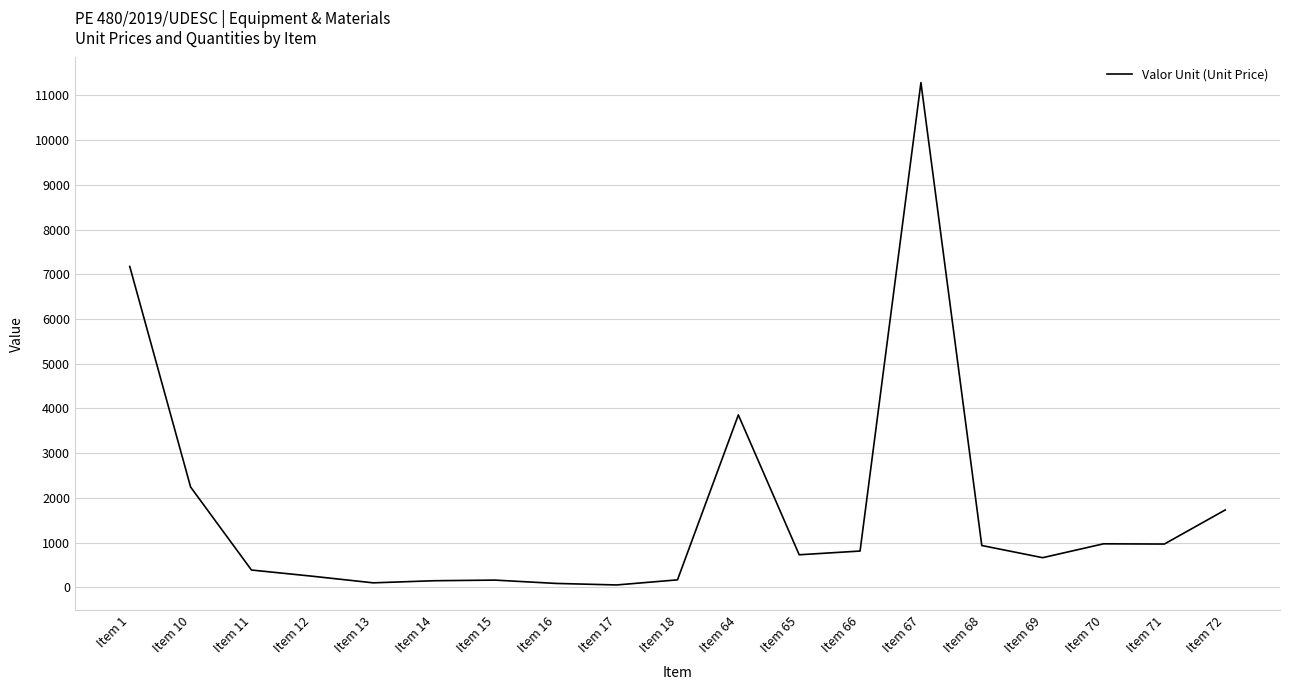

What is the difference between the values at Item 71 and Item 67?

10320.0